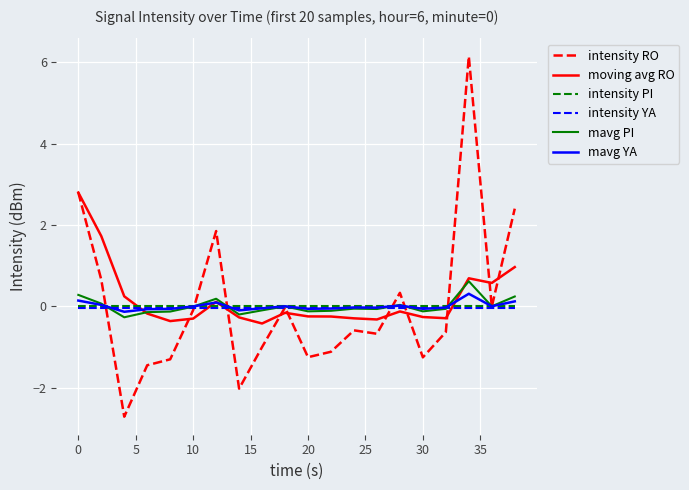

Which series has the widest spread of values?

intensity RO